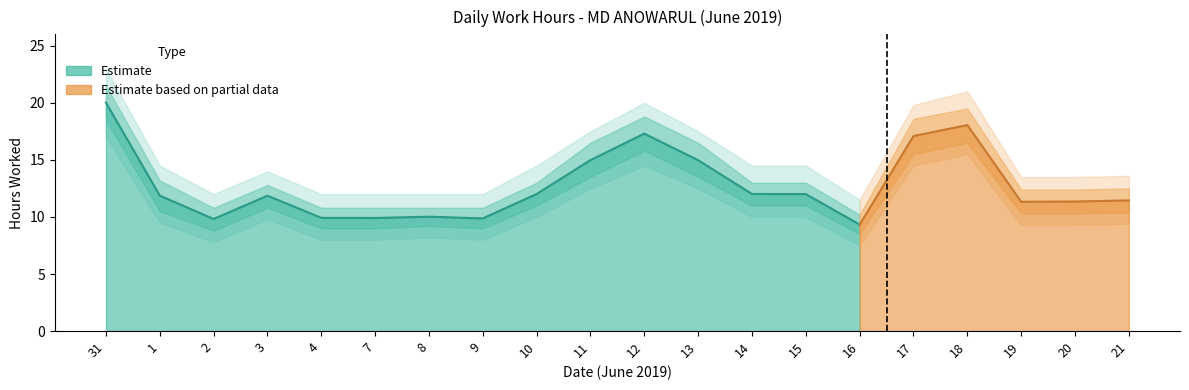

What is the label of the 4th point from the left?

3